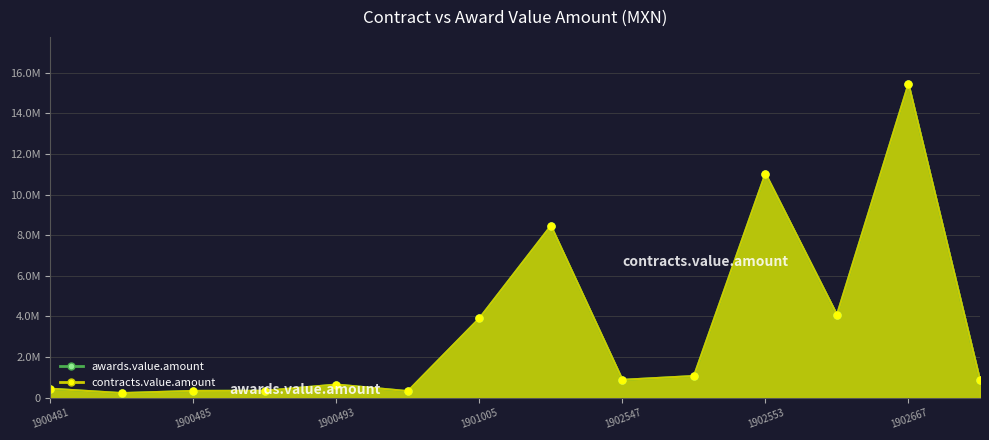

How many values in the awards.value.amount series exceed 880687?

7